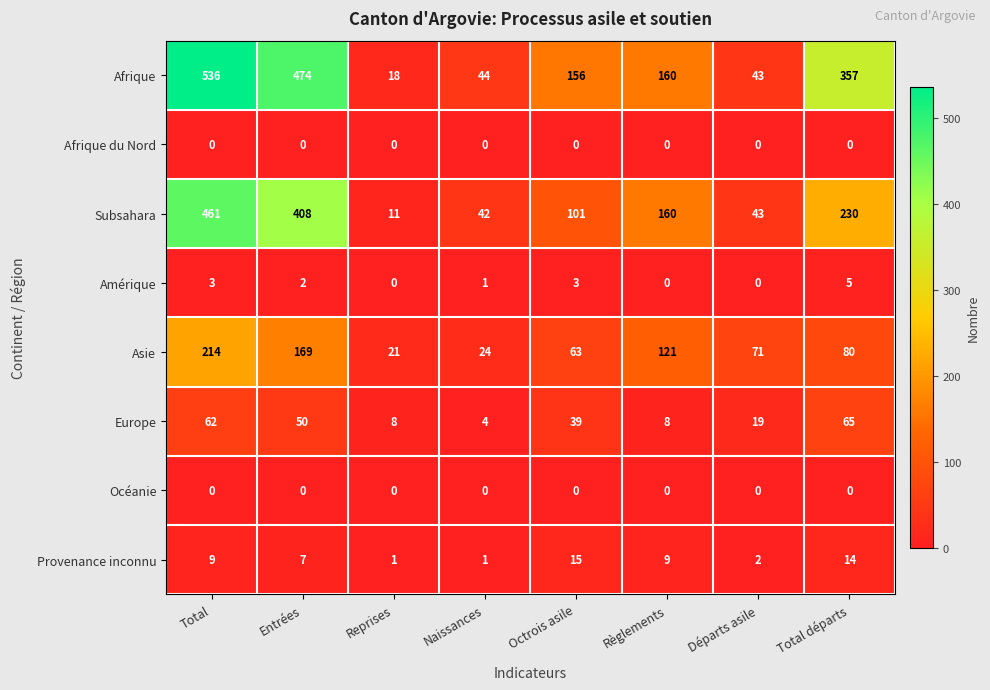

How many data points in Afrique are less than 160?

4